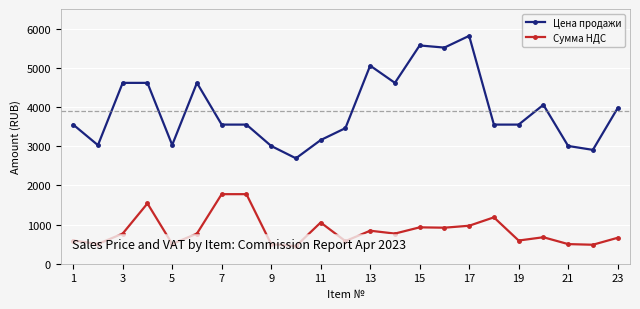

Reading left to right, list all the values displayed in this chart.

Цена продажи: 3550.0	3025.0	4615.0	4615.0	3030.0	4615.0	3550.0	3550.0	3005.0	2690.0	3155.0	3460.0	5055.0	4615.0	5570.0	5515.0	5815.0	3550.0	3550.0	4055.0	3005.0	2905.0	3970.0
Сумма НДС: 591.7	504.2	769.2	1538.3	505.0	769.2	1775.0	1775.0	500.8	448.3	1051.7	576.7	842.5	769.2	928.3	919.2	969.2	1183.3	591.7	675.8	500.8	484.2	661.7